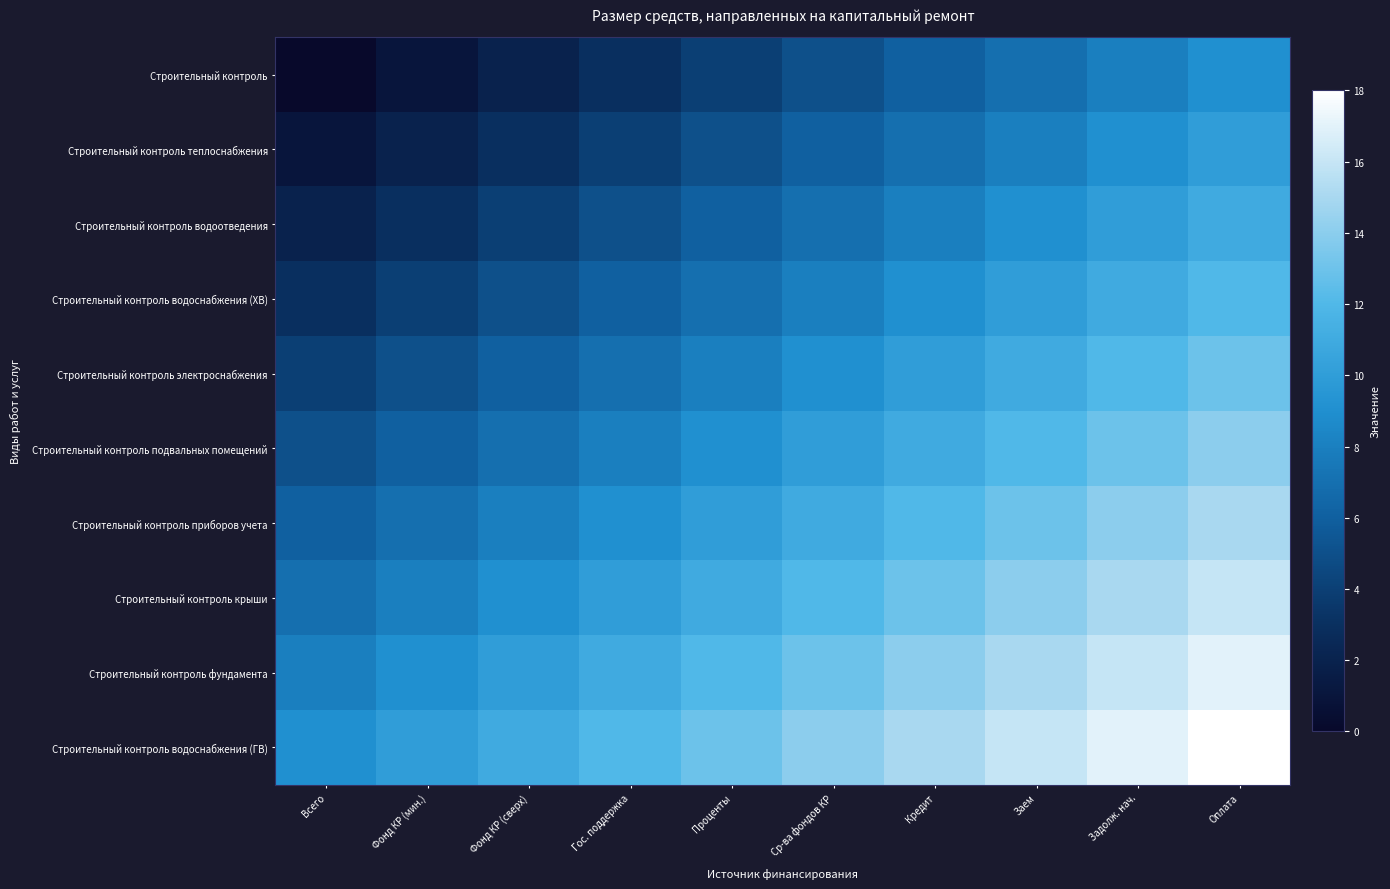

Rank the series at Заем from highest to lowest value.

Строительный контроль водоснабжения (ГВ), Строительный контроль фундамента, Строительный контроль крыши, Строительный контроль приборов учета, Строительный контроль подвальных помещений, Строительный контроль электроснабжения, Строительный контроль водоснабжения (ХВ), Строительный контроль водоотведения, Строительный контроль теплоснабжения, Строительный контроль